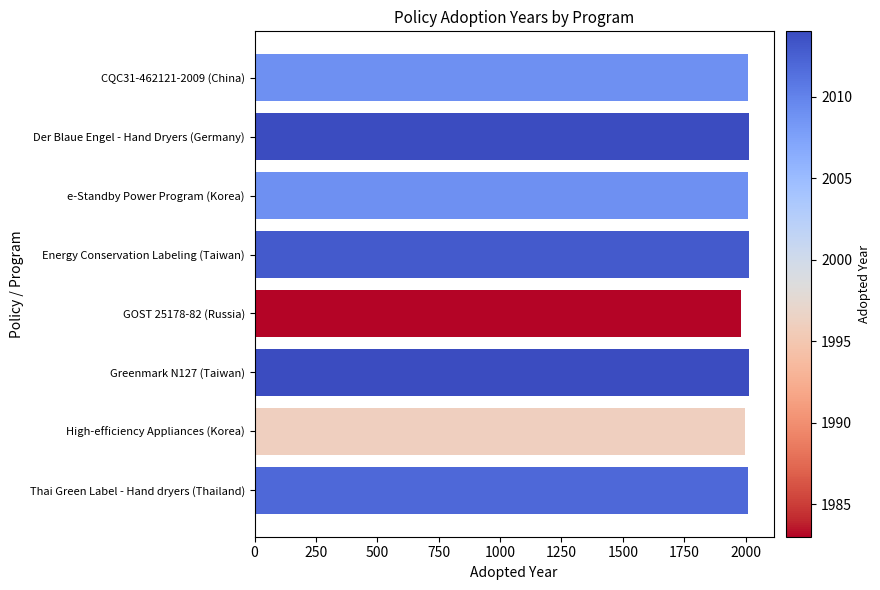

What is the greatest value displayed?

2014